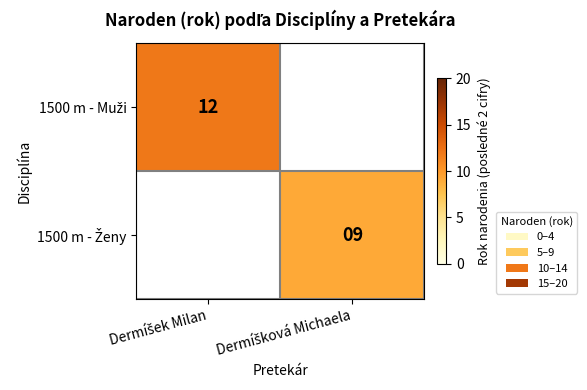

At how many categories does at least one series exceed 9?

1